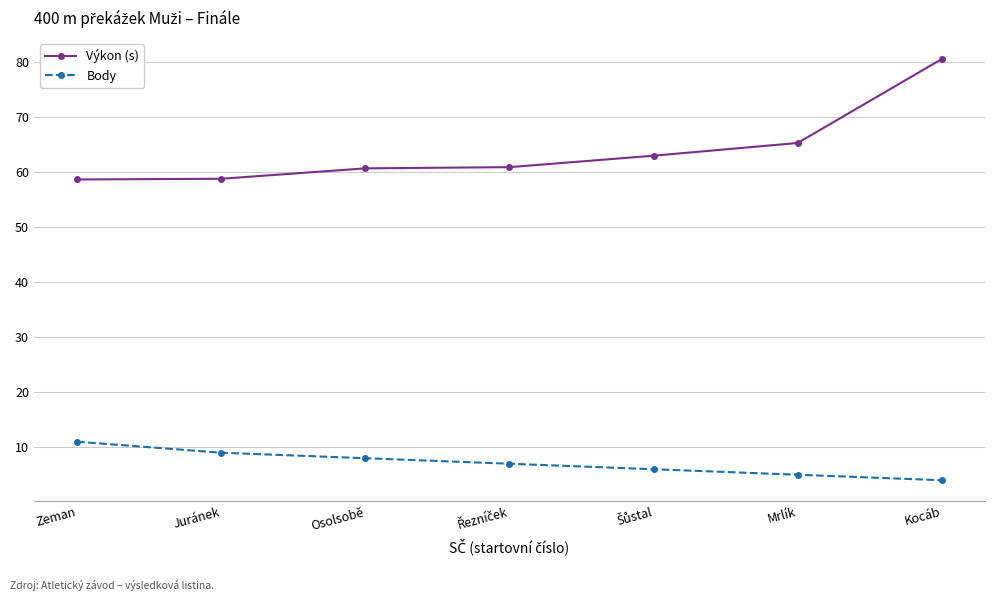

Read the Výkon (s) value at Kocáb.

80.5